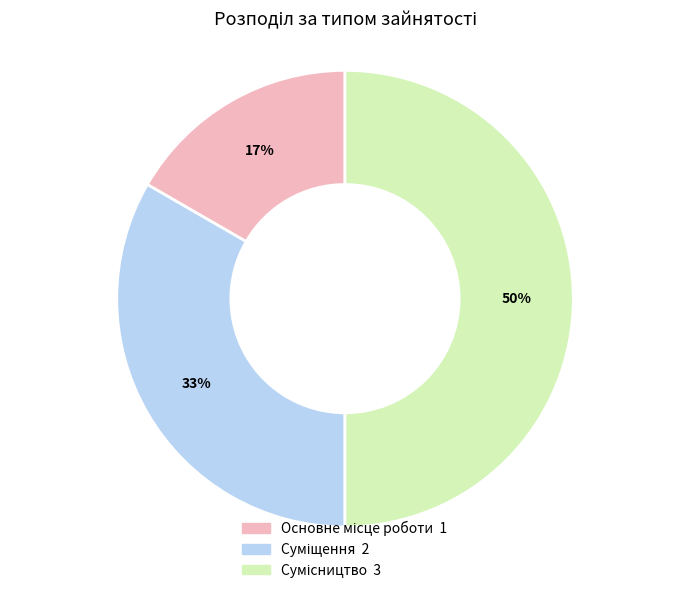

To the nearest percent, what is the difference between the largest and smallest slice percentages?

33%